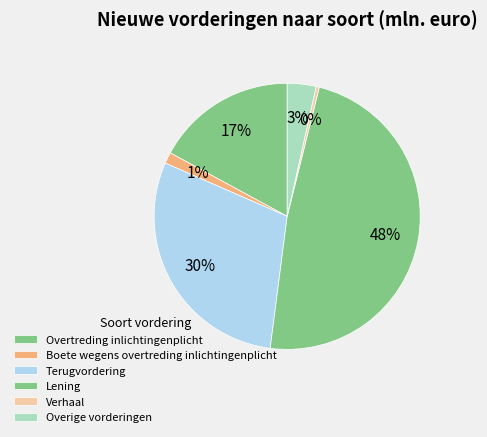

Combined, what portion of the pie is Terugvordering and Boete wegens overtreding inlichtingenplicht?

30.9%